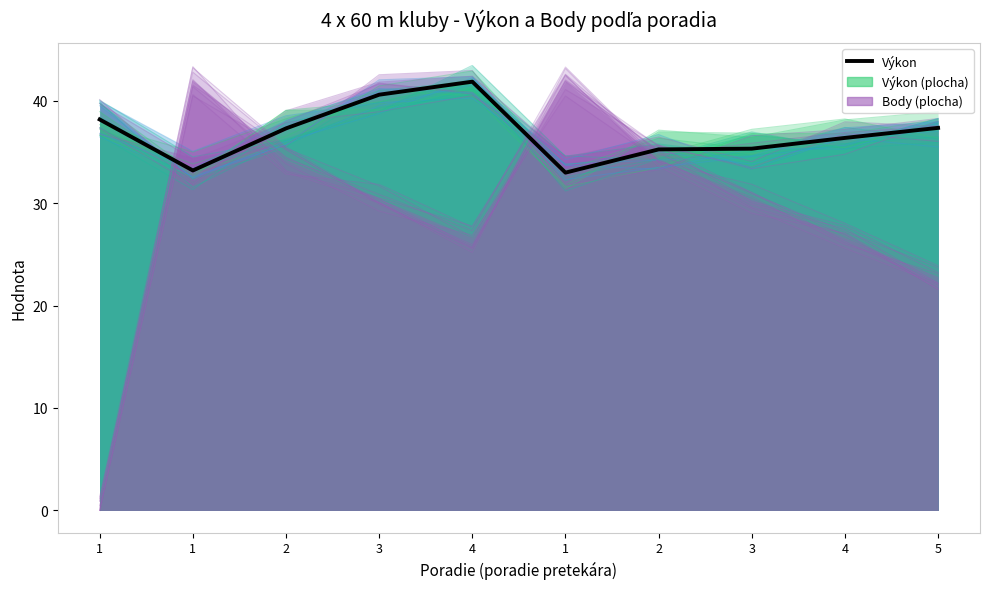

Is it true that the value at 4 is 15.3?

False